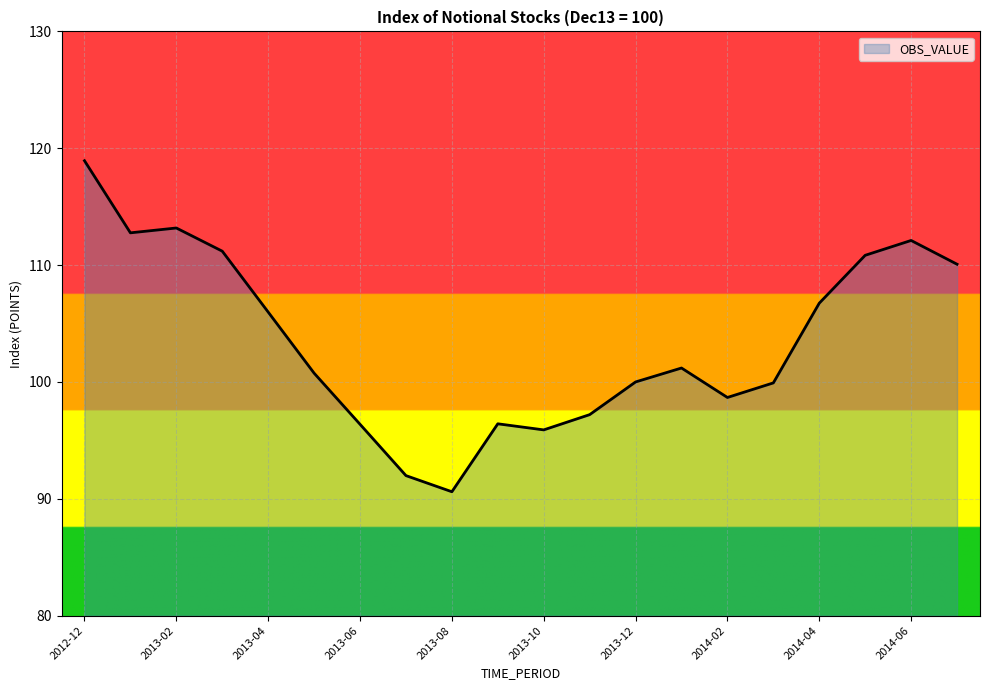

What is the difference between the maximum and minimum values?

28.3